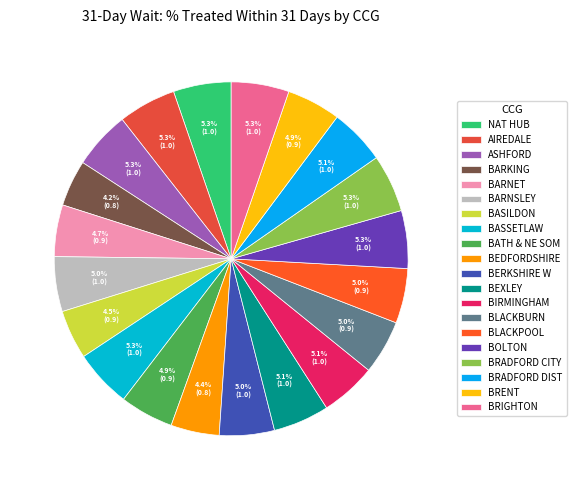

How many segments does this pie chart have?

20